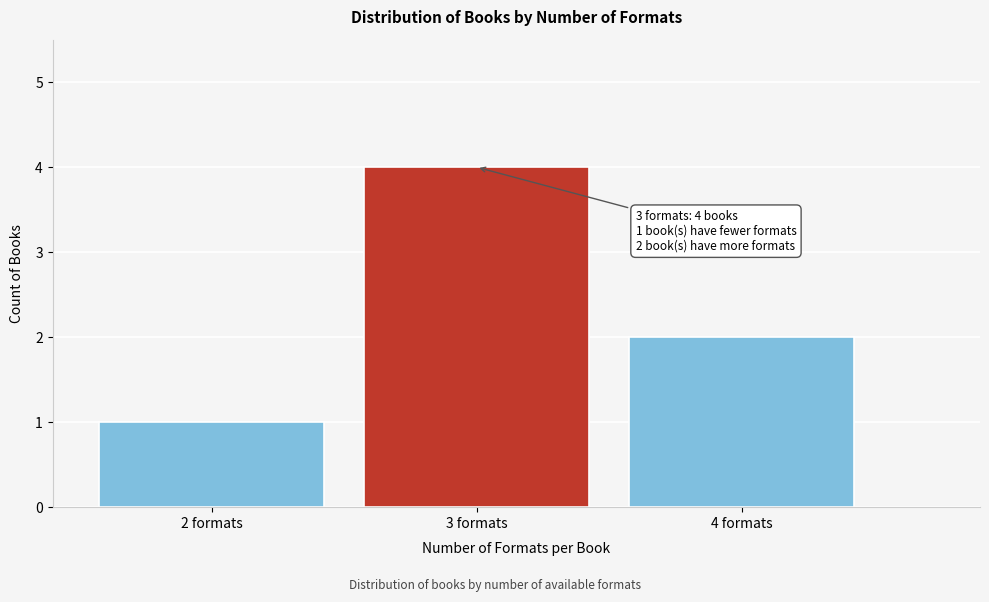

Reading right to left, transcribe all the data shown in this chart.

4 formats=2	3 formats=4	2 formats=1